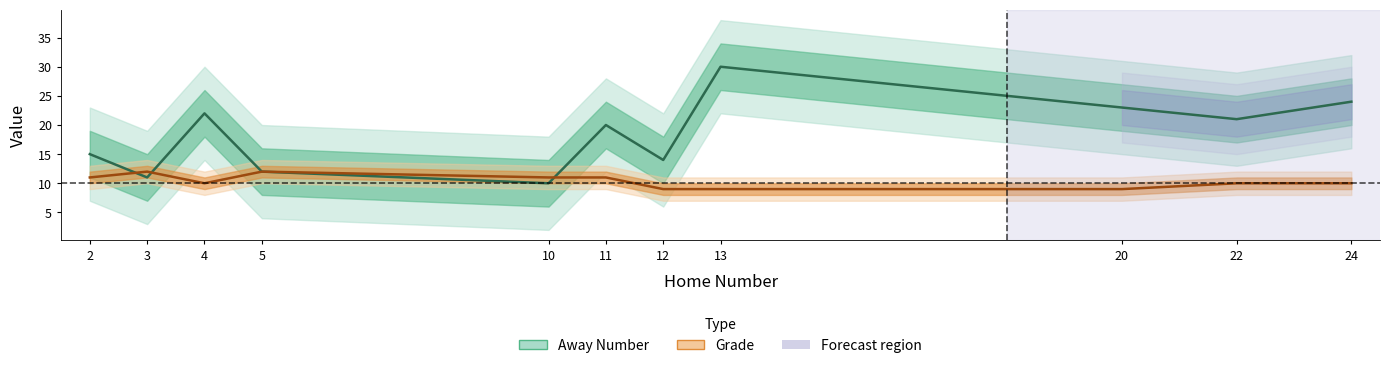

At which label is Grade closest to 10?

4